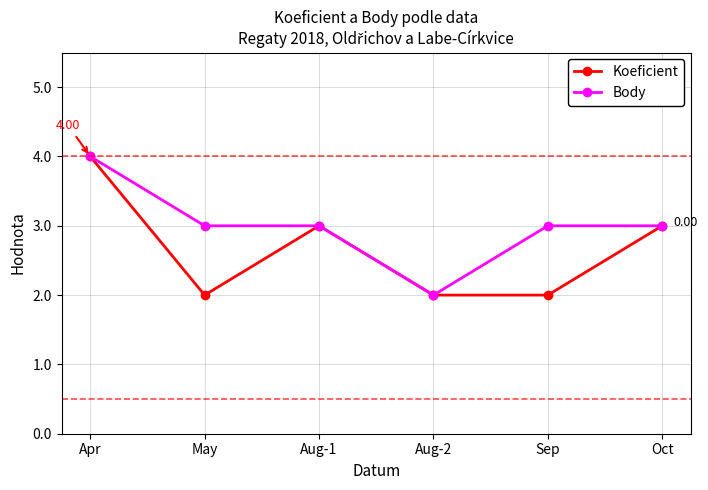

What value does the Body series have at Apr?

4